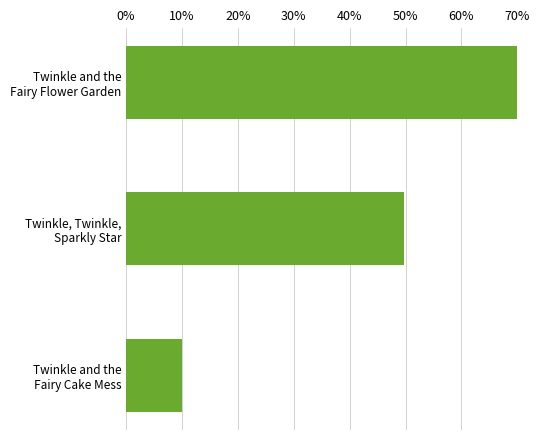

Reading top to bottom, list all the values displayed in this chart.

70.0	49.7	10.0